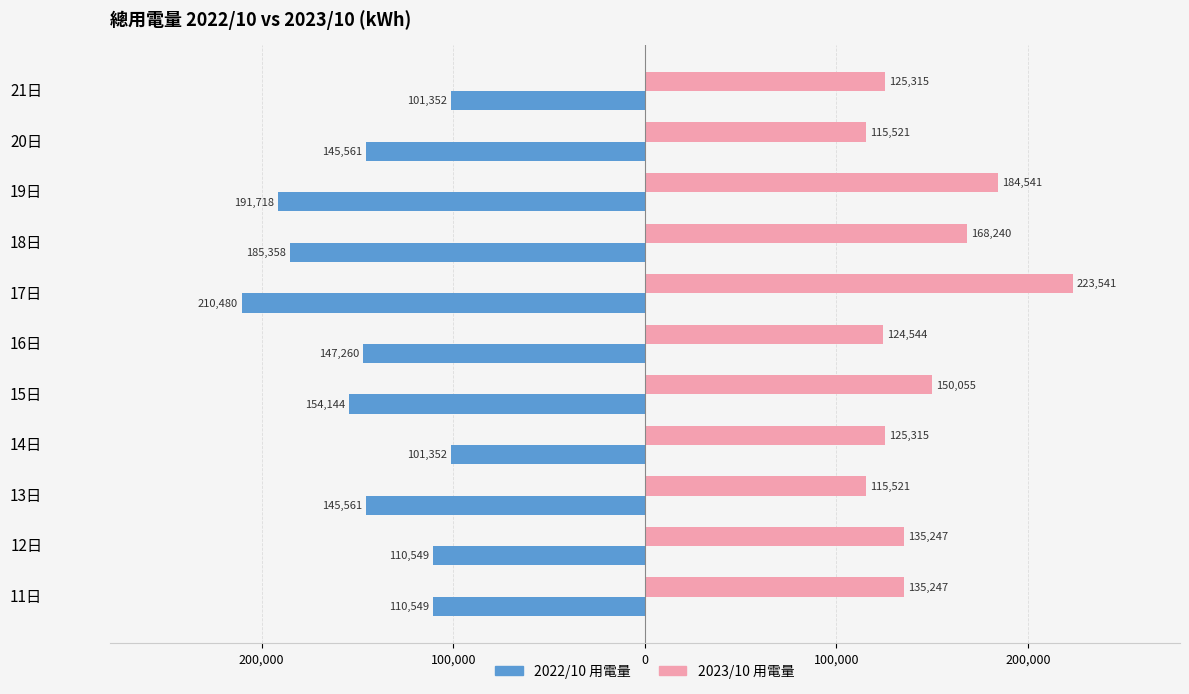

What are all the series names shown in the legend?

2022/10 用電量, 2023/10 用電量